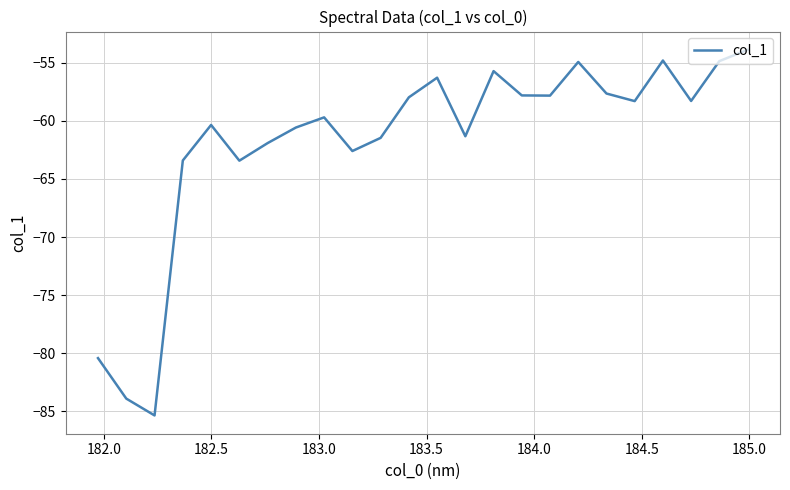

What is the minimum value shown in the chart?

-85.4